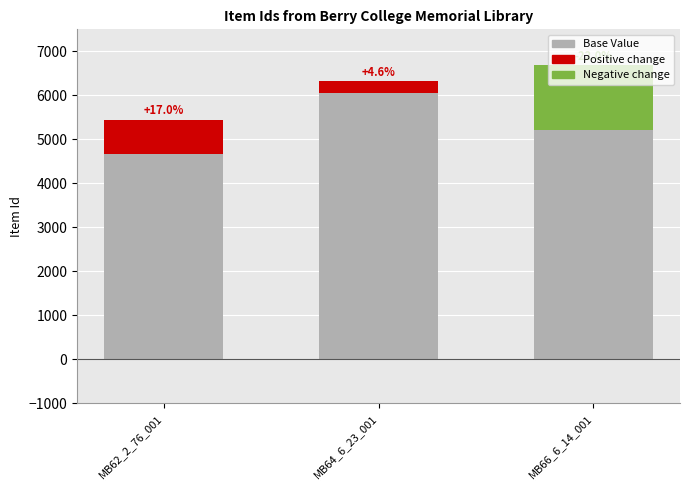

The chart shows a value of 11468 at MB66_6_14_001. True or false?

False